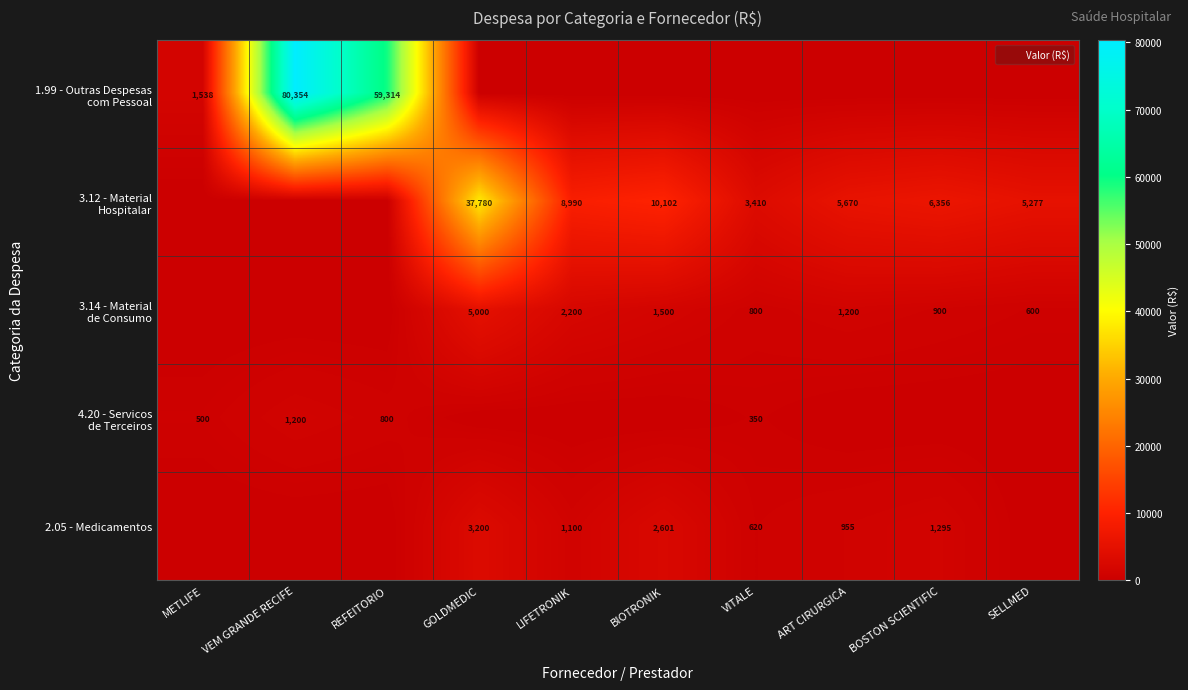

How many data points in 3.12 - Material Hospitalar are less than 5670?

5